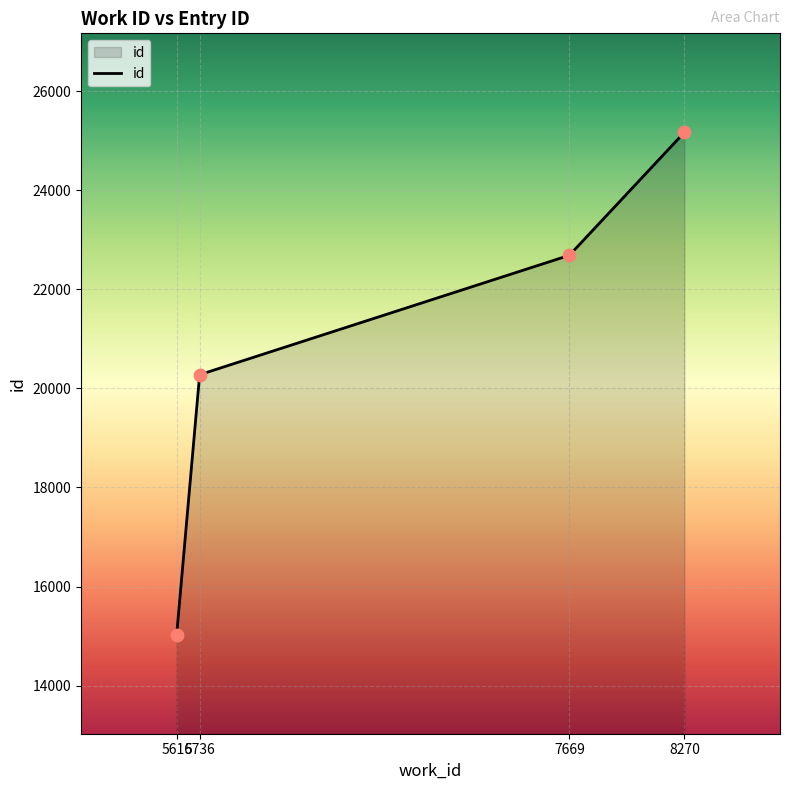

What is the ratio of the value at 5616 to the value at 5736?

0.7